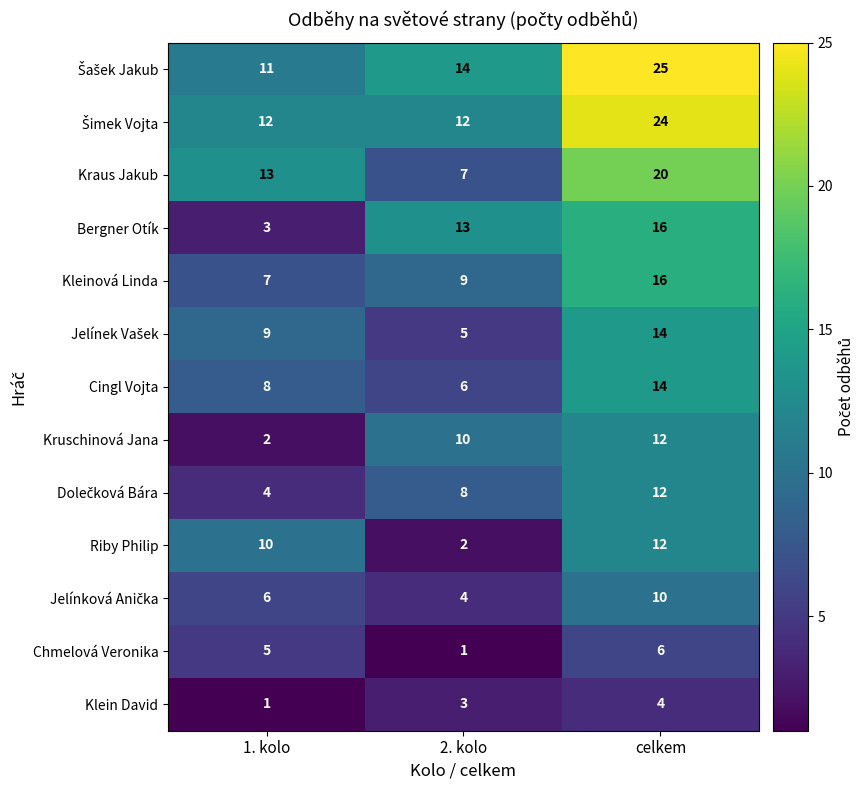

The value of Kraus Jakub at celkem is 28. True or false?

False